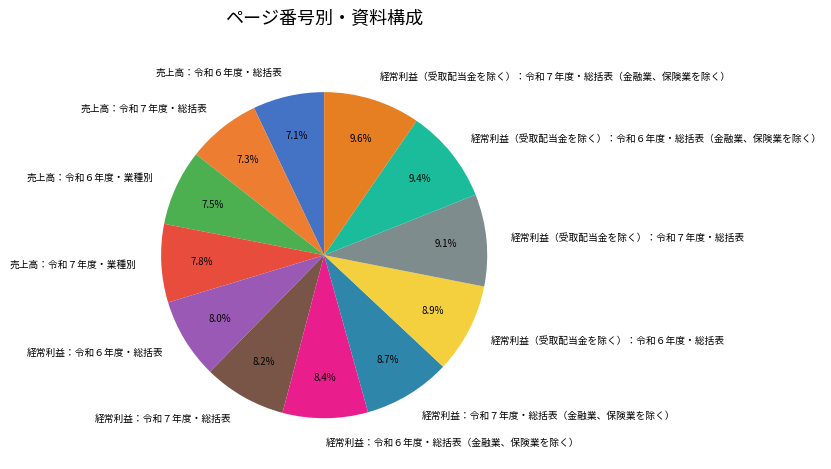

True or false: 経常利益（受取配当金を除く）：令和６年度・総括表 accounts for 20% of the total.

False